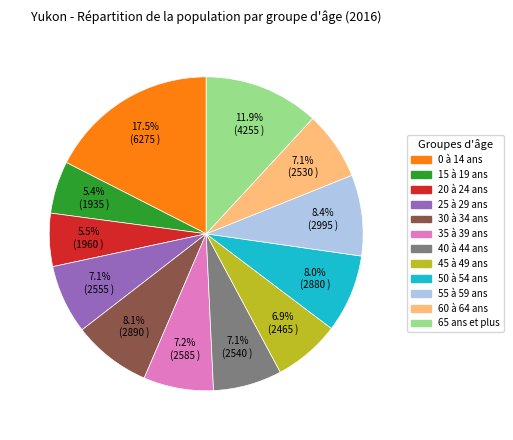

Combined, what portion of the pie is 60 à 64 ans and 25 à 29 ans?

14.2%